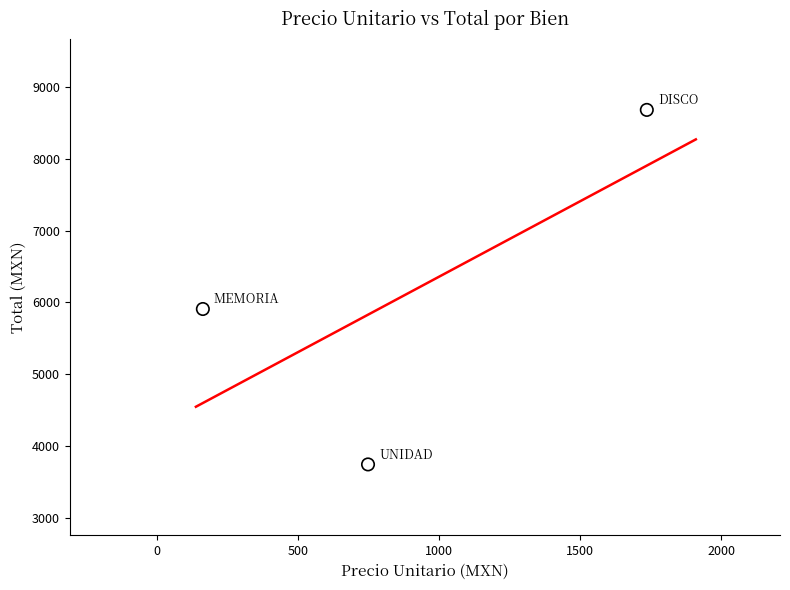

What Y value in the scatter plot is closest to 6213?

5909.4